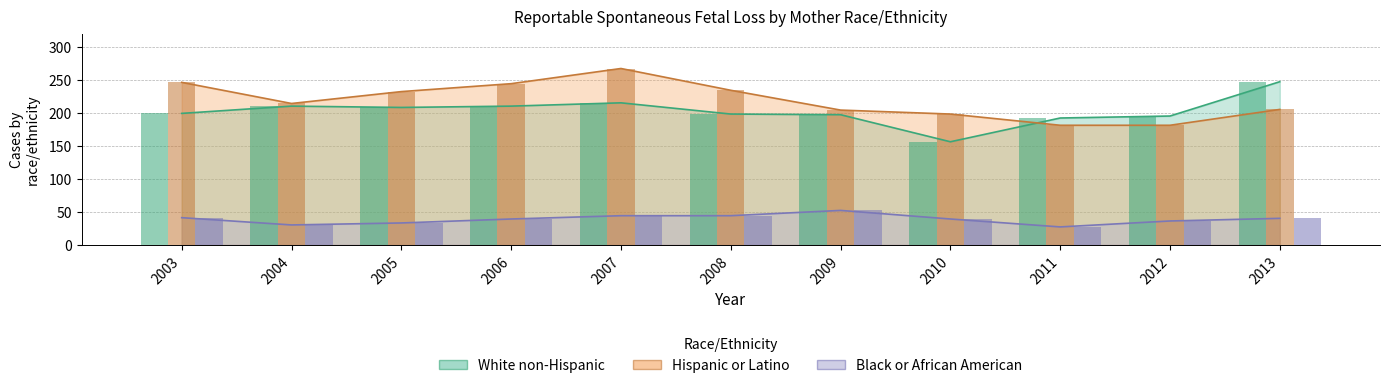

Is it true that Black or African American equals 39 at 2006?

True